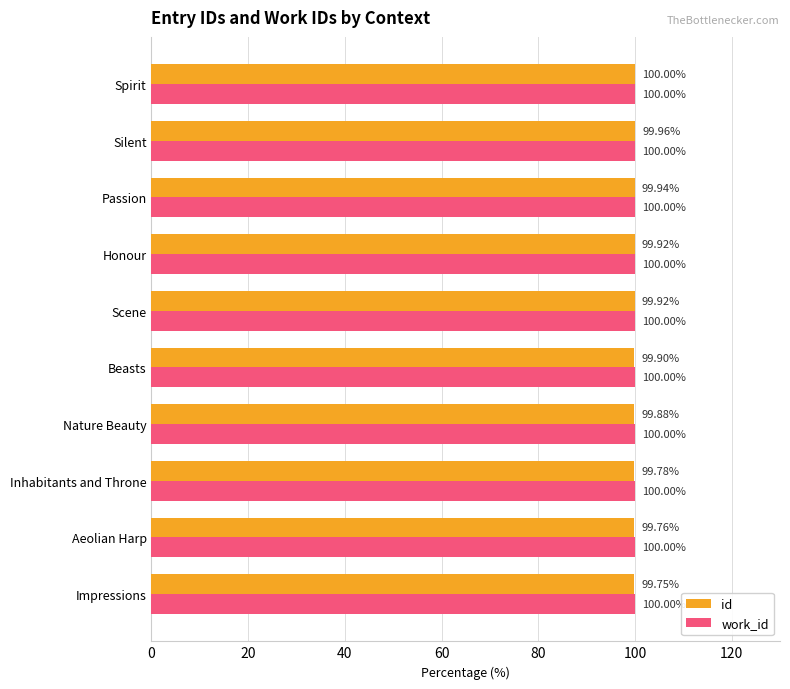

What is the total value across all series at Beasts?

199.9